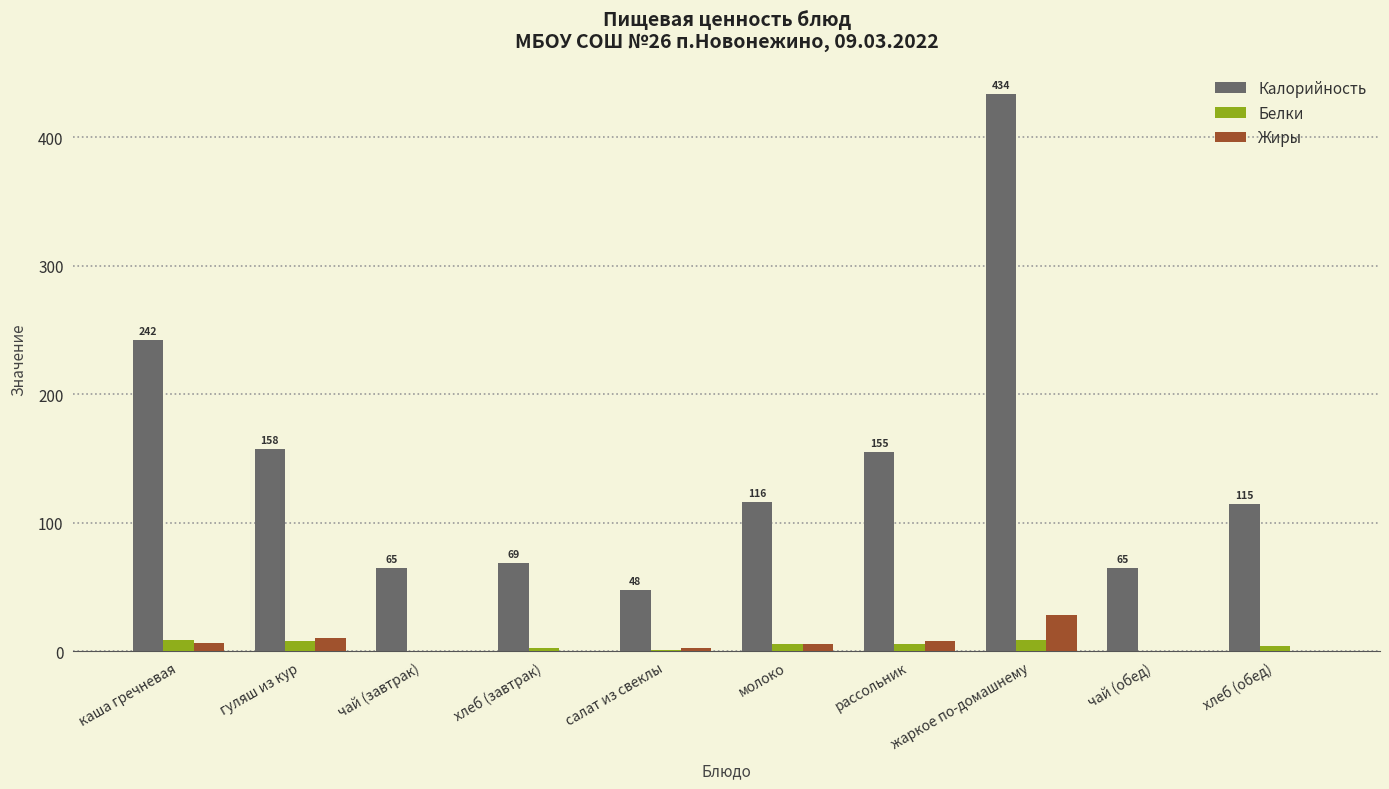

Is the value of Белки at чай (завтрак) greater than the value of Калорийность at чай (завтрак)?

No